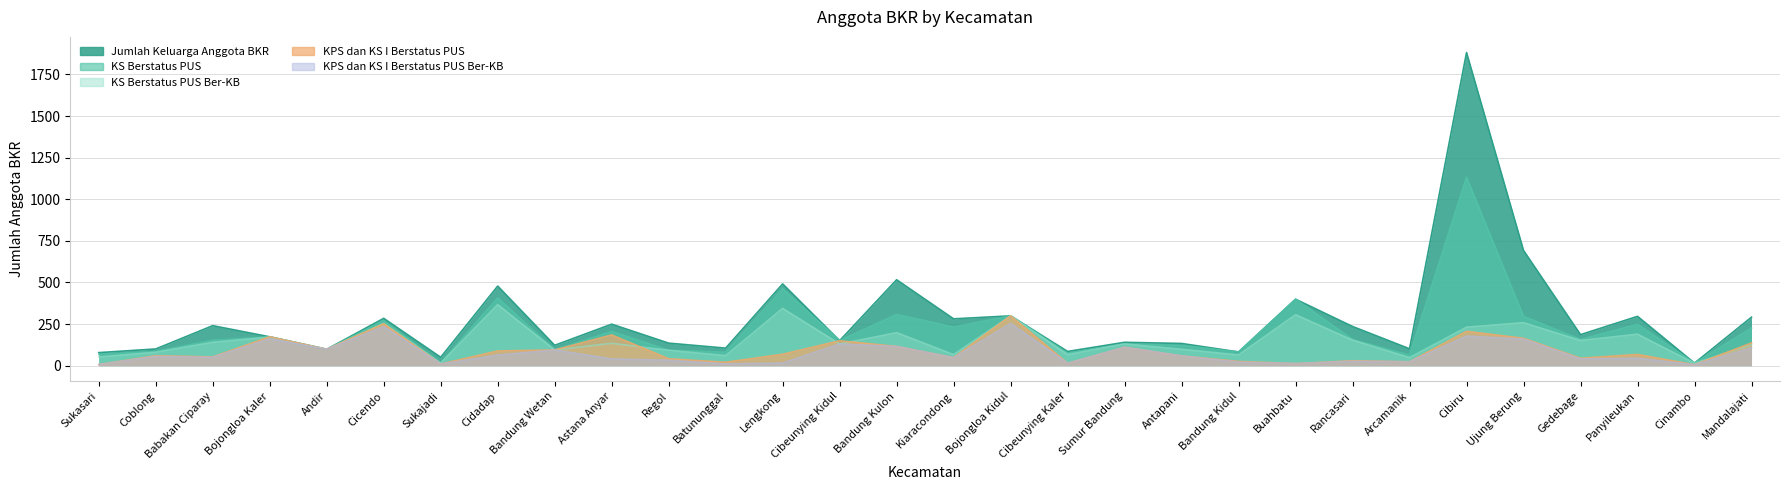

What is the difference between the maximum and second lowest values in the Jumlah Keluarga Anggota BKR series?

1832